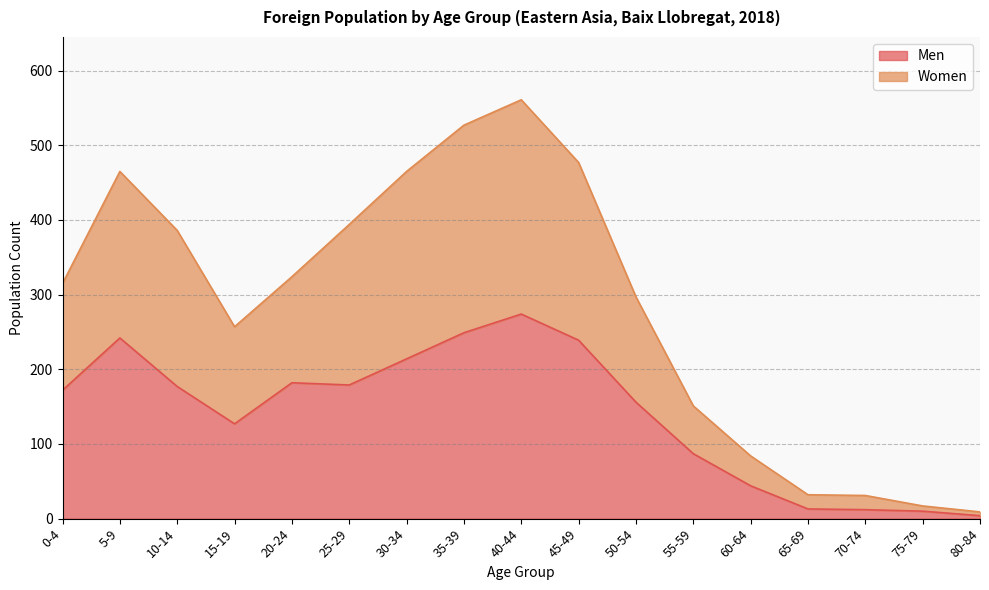

Read the Men value at 5-9, to the nearest 10.

240